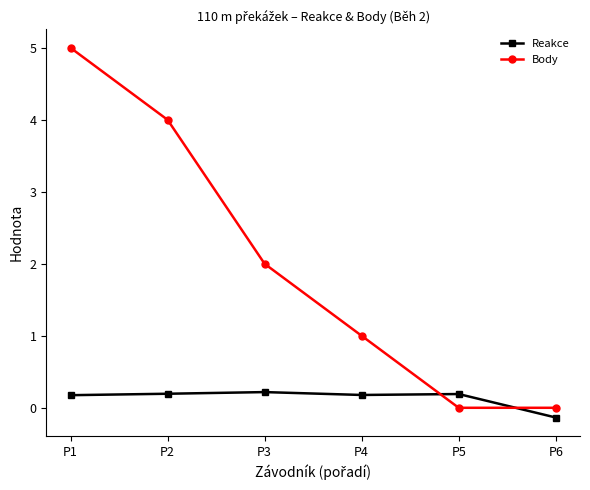

At which category is the sum across all series the highest?

P1